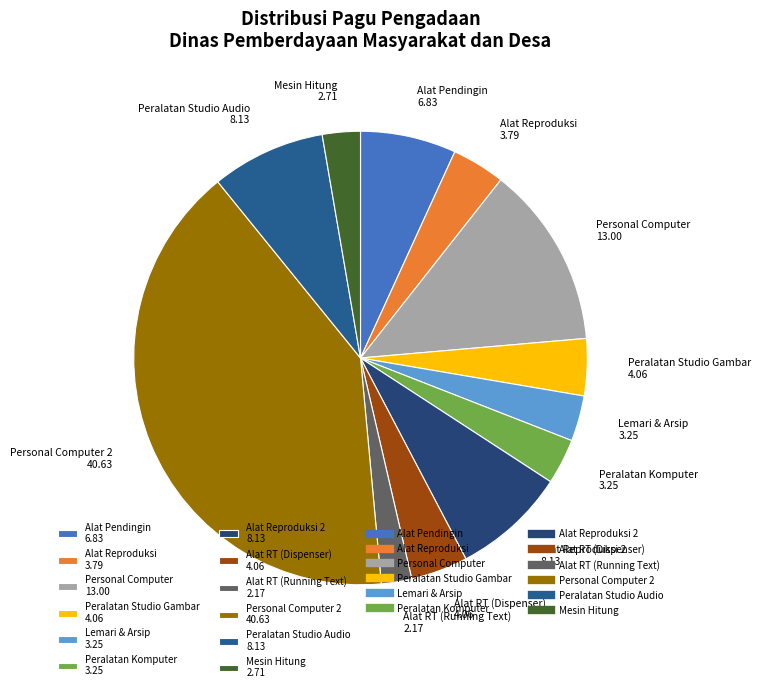

Which has a higher value, Personal Computer 13.00 or Lemari & Arsip 3.25?

Personal Computer 13.00